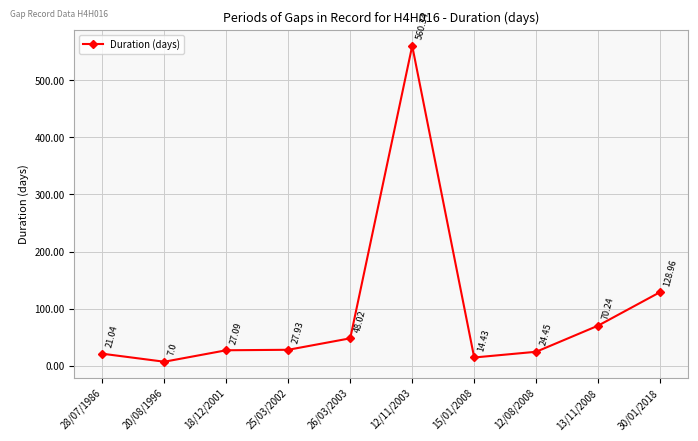

True or false: there are more than 0 points higher than both neighbors.

True